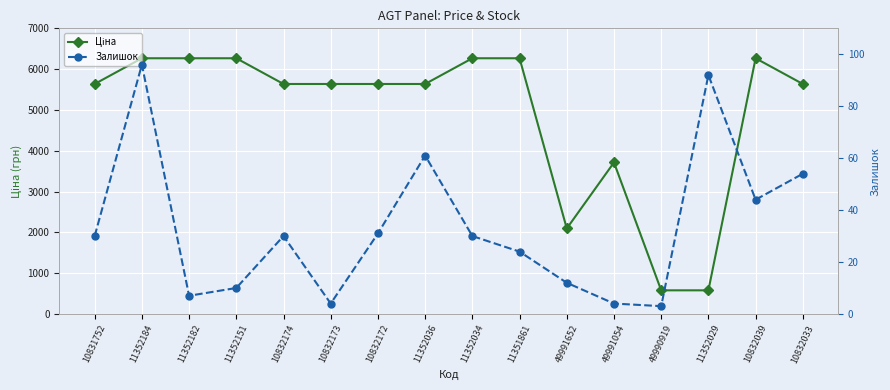

True or false: Ціна and Залишок intersect in this chart.

False